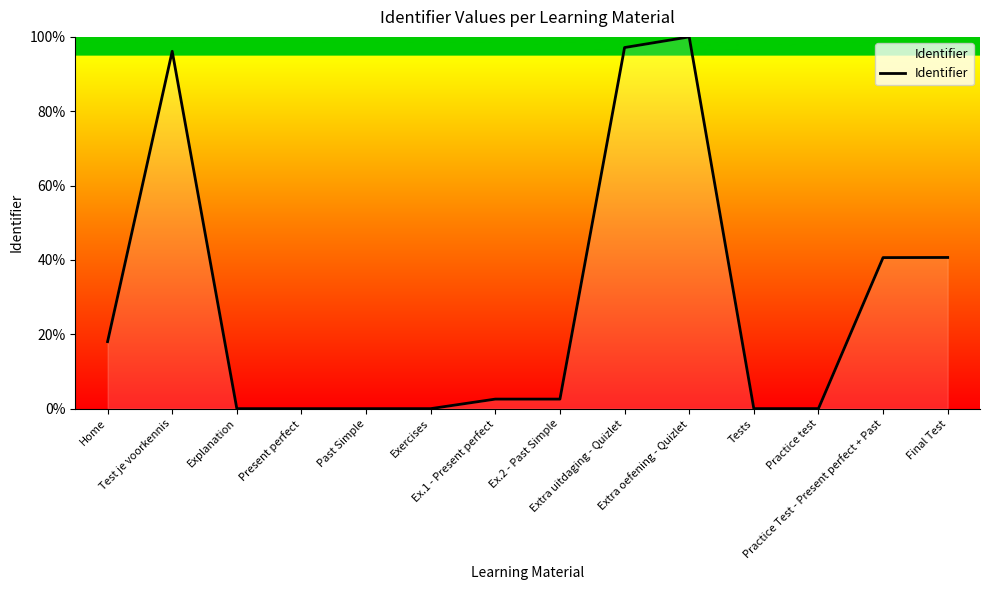

What is the greatest value displayed?

100.0